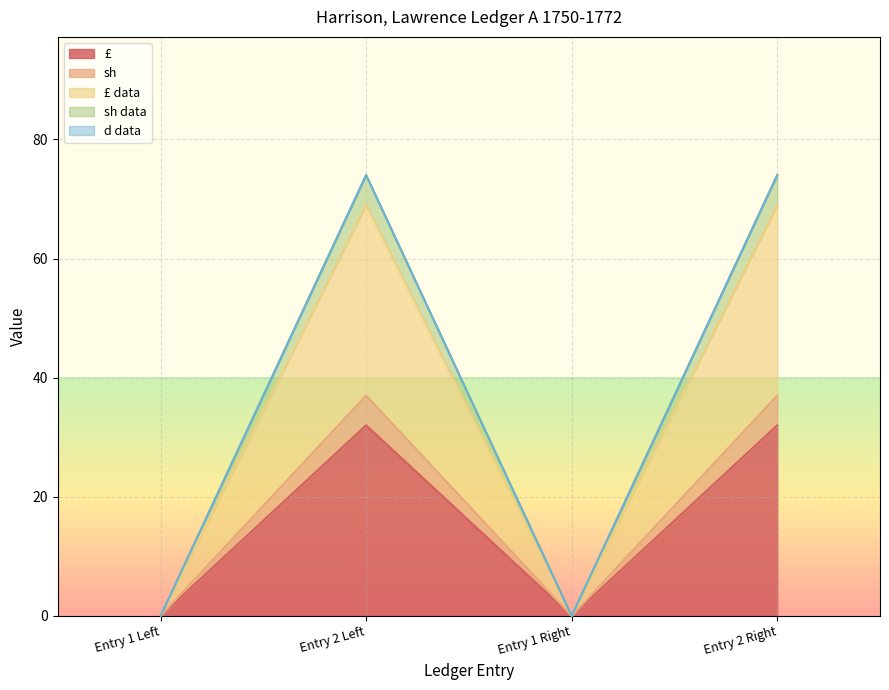

How many interior local valleys does the sh data series have?

1